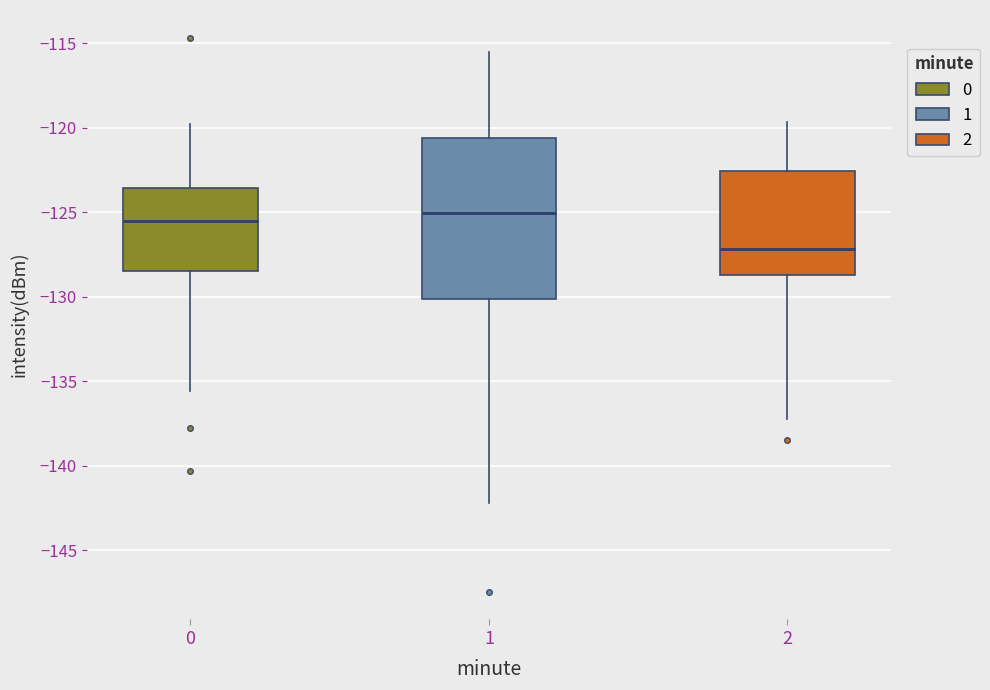

Reading left to right, transcribe this box plot: for each box, give where its median line is, the range the box spans, and where its two whiskers end, as read against the y-axis. The values are not printed on the chart, so give them approximately, as read against the axis.

0: median -125.5, box -128.5 to -123.5, whiskers -135.5 to -120.0
1: median -125.0, box -130.0 to -120.5, whiskers -142.0 to -115.5
2: median -127.0, box -128.5 to -122.5, whiskers -137.0 to -119.5